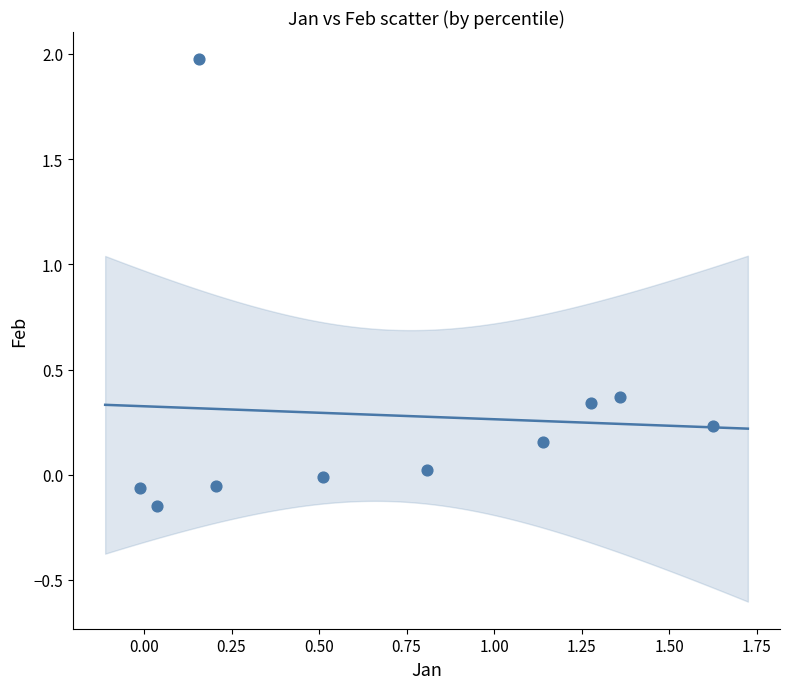

What is the range of Y values (max minus min)?

2.1